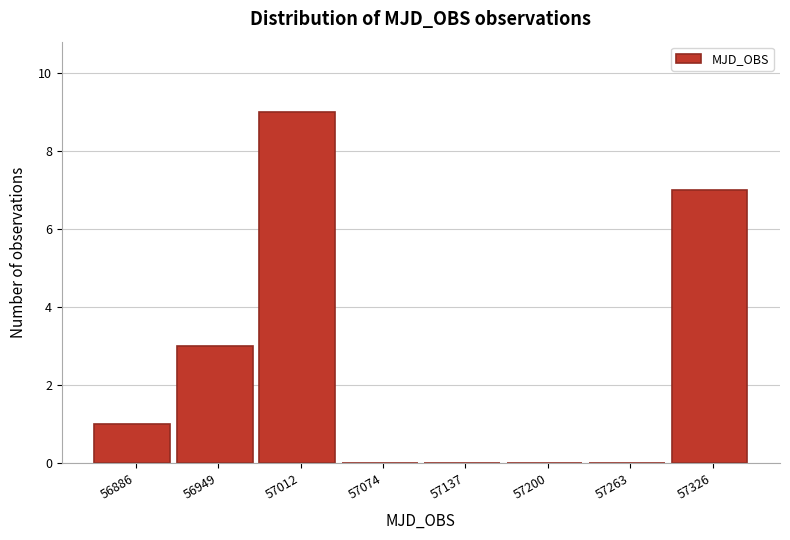

Reading left to right, what are all the values shown in this chart?

56886=1	56949=3	57012=9	57074=0	57137=0	57200=0	57263=0	57326=7